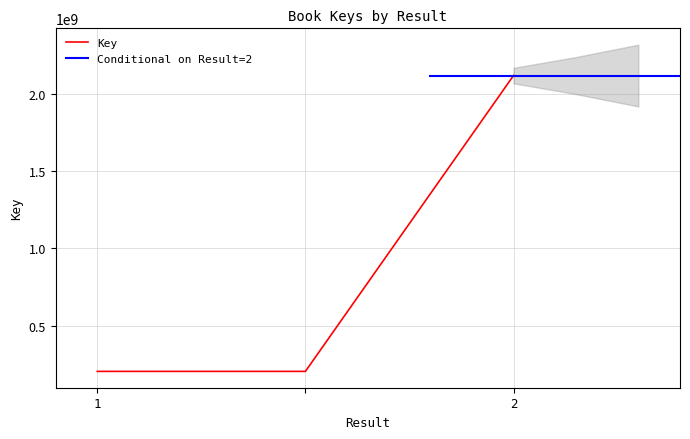

Rank the categories by value from lowest to highest.

1, , 2